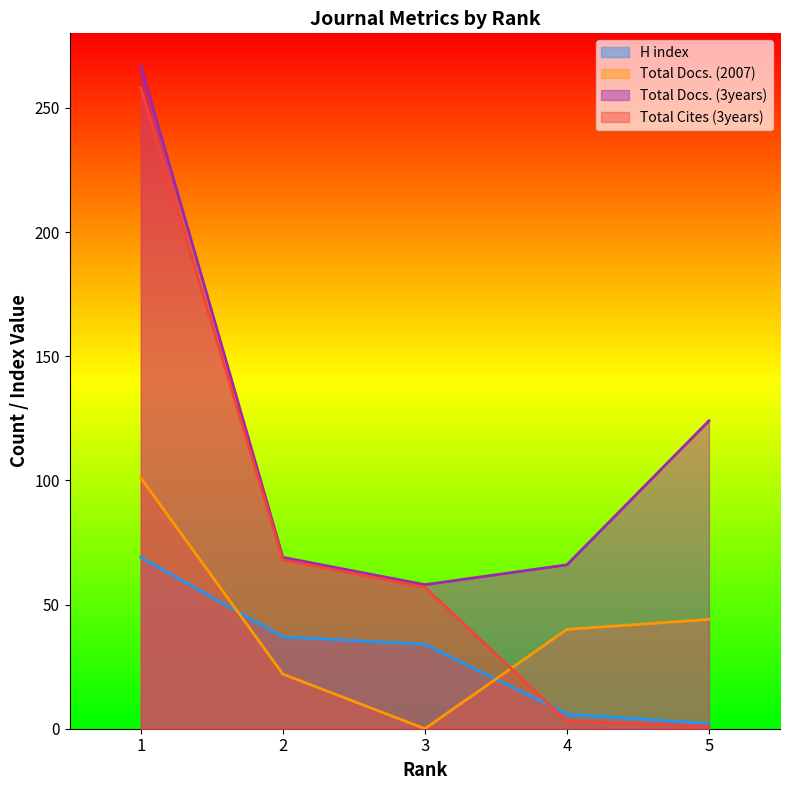

List the labels in order of H index value, smallest first.

5, 4, 3, 2, 1